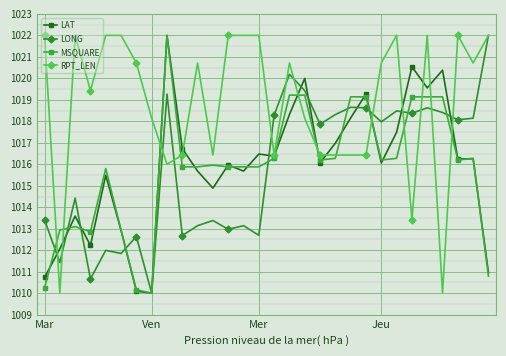

Which series has the largest total across all categories?

RPT_LEN